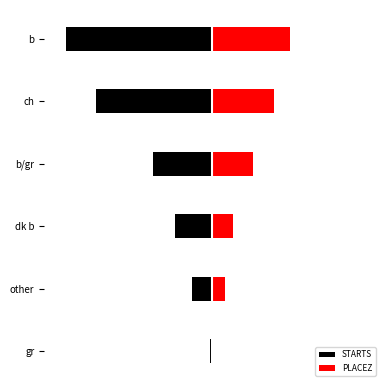

How many values in the STARTS series are below -89?

3